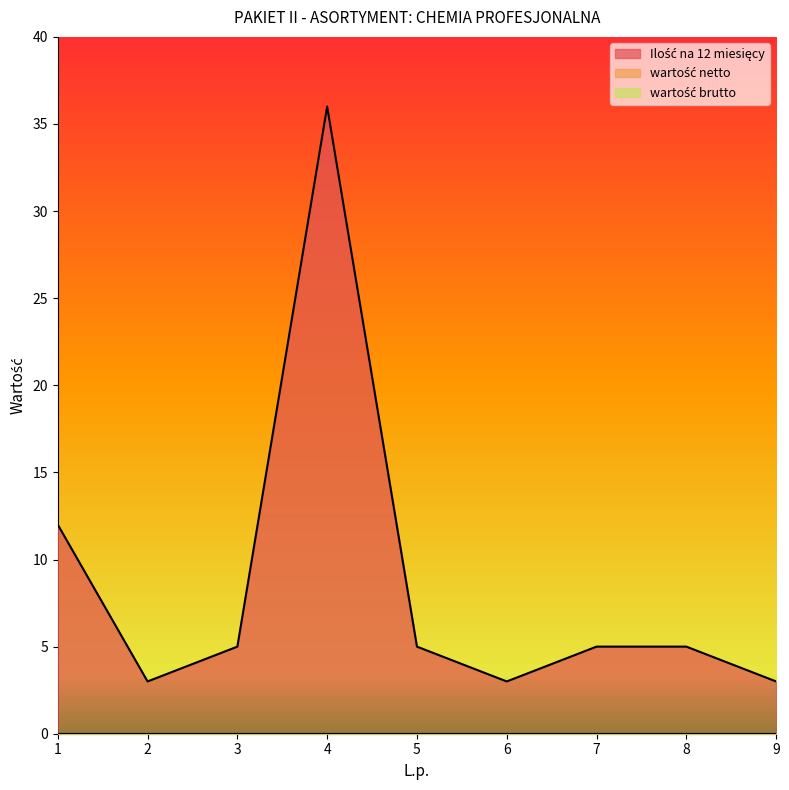

True or false: Ilość na 12 miesięcy and wartość brutto intersect in this chart.

False